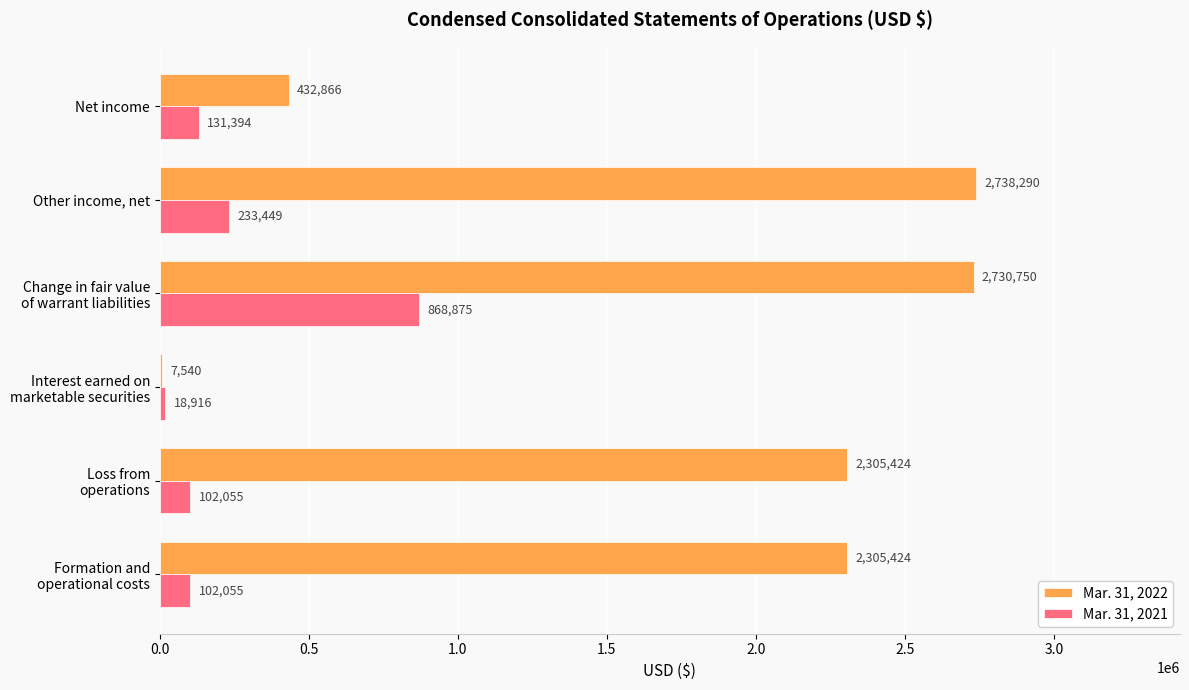

What is the sum of all Mar. 31, 2021 values?

1456744